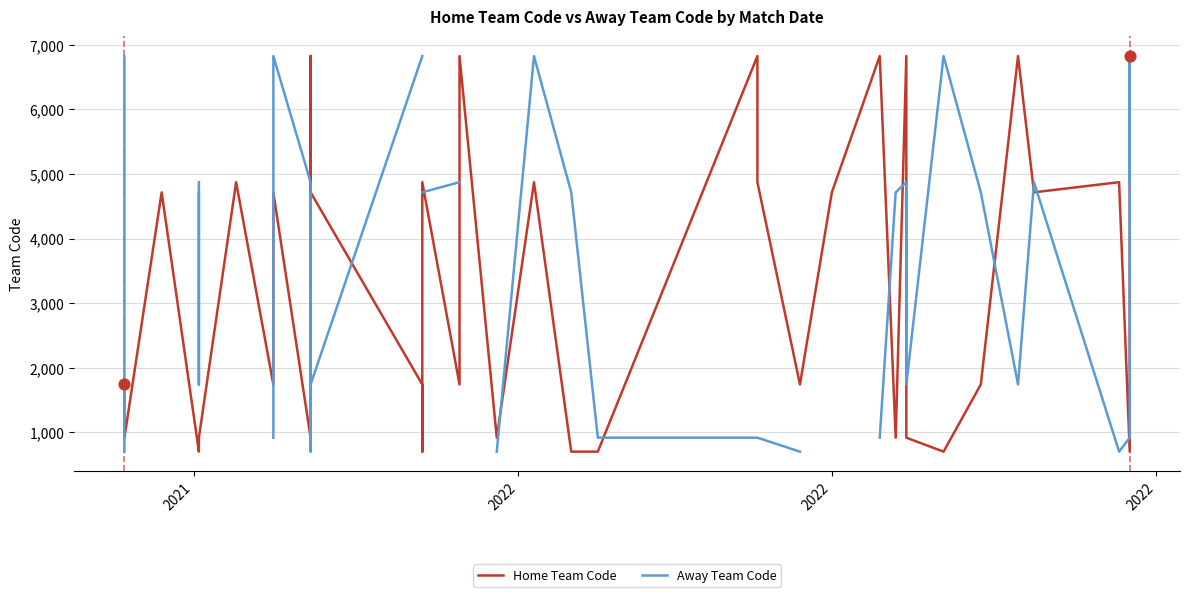

Which series has the largest total across all categories?

Home Team Code